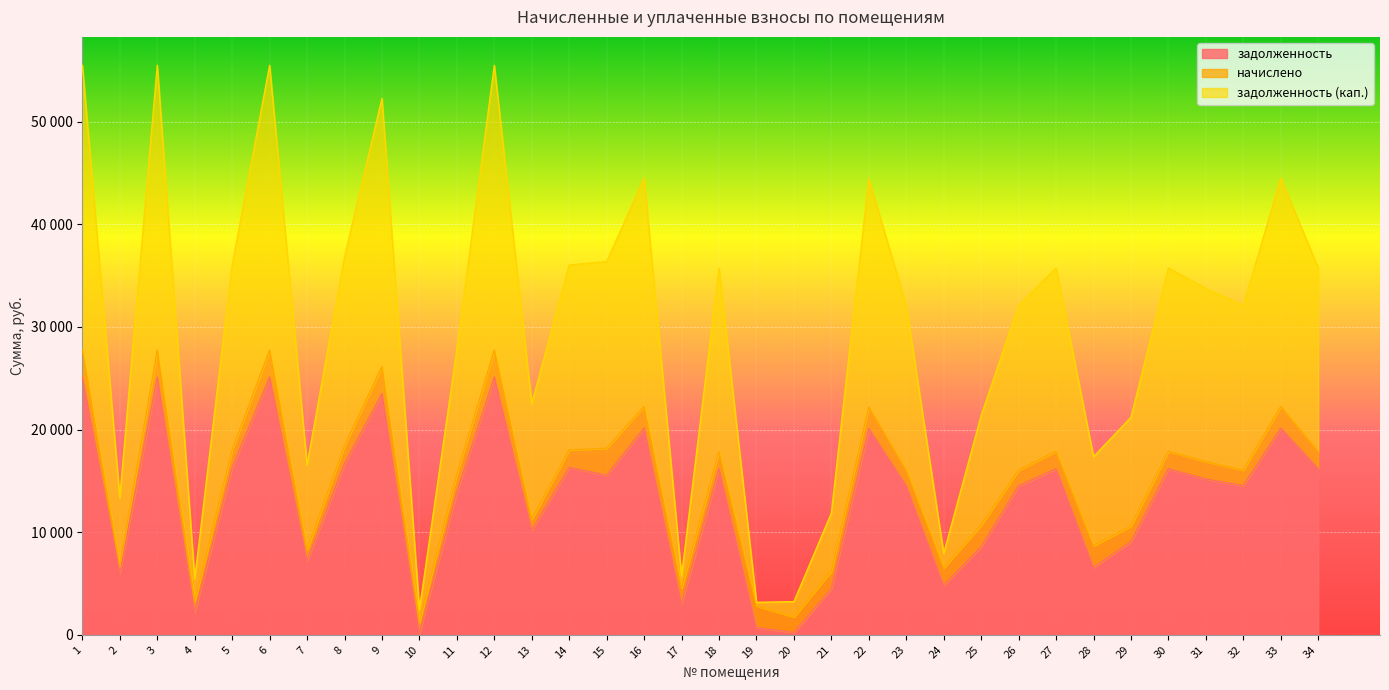

Which category has the lowest value in the задолженность (кап.) series?

10